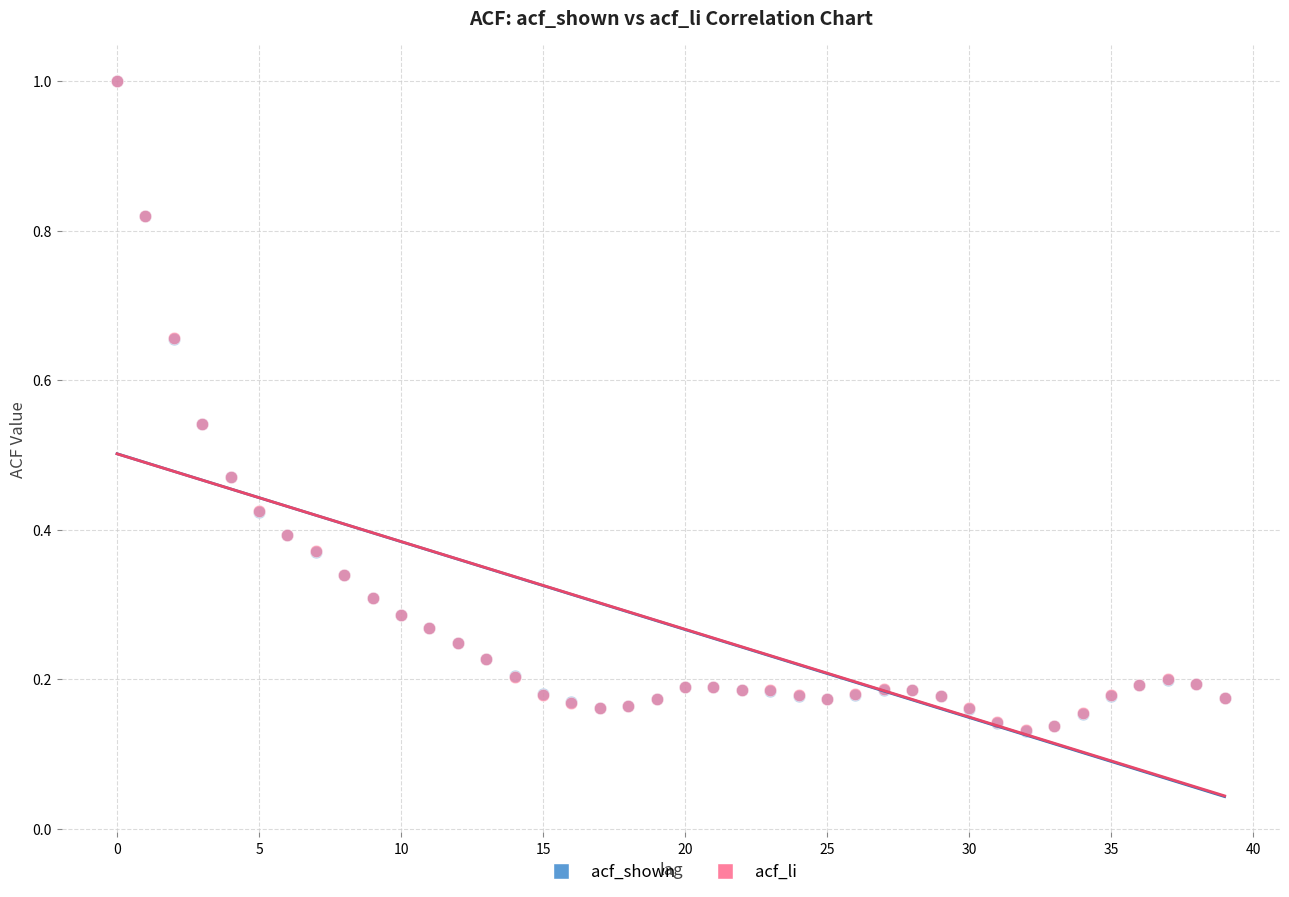

What are all the series names shown in the legend?

acf_shown, acf_li